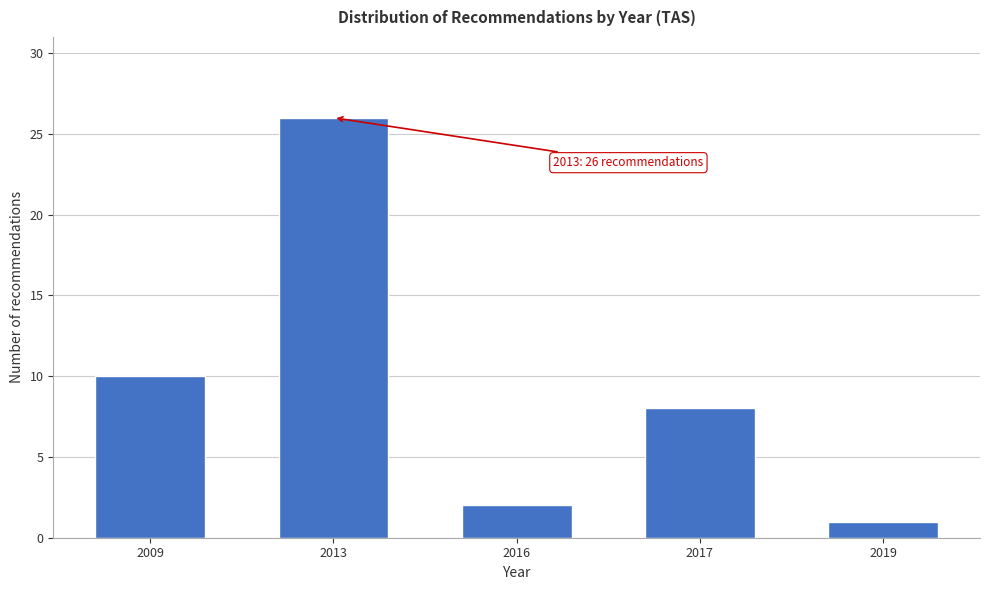

Reading right to left, transcribe all the data shown in this chart.

2019=1	2017=8	2016=2	2013=26	2009=10